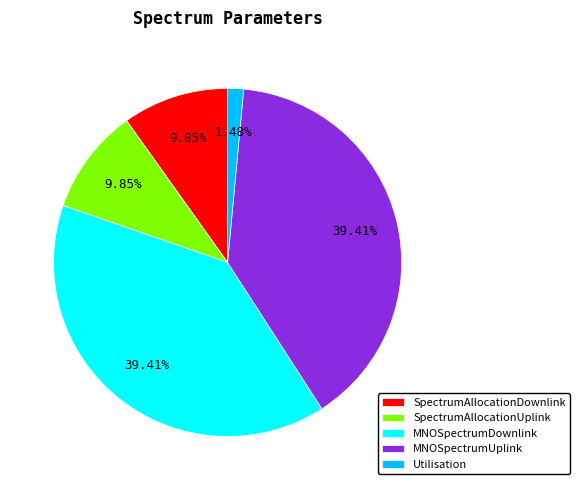

True or false: MNOSpectrumDownlink accounts for 54% of the total.

False